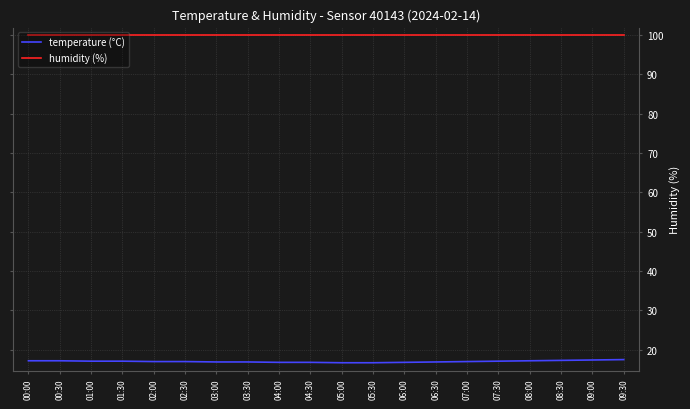

What is the sum of the temperature (°C) values at 06:30 and 00:00?

34.1